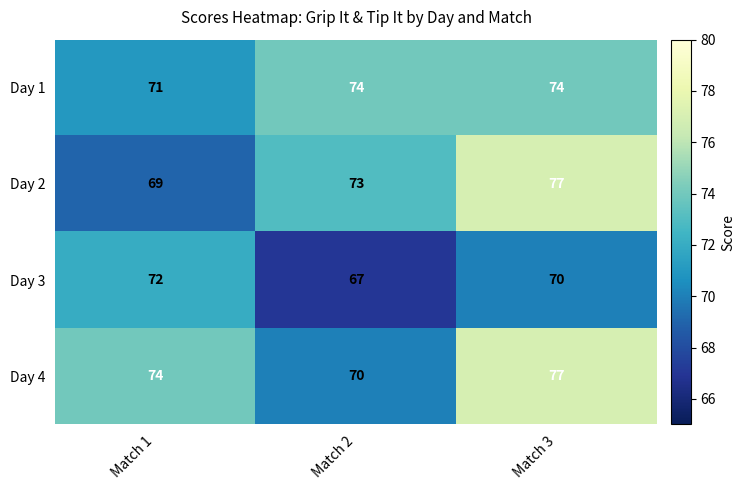

Rank the series at Match 1 from highest to lowest value.

Day 4, Day 3, Day 1, Day 2